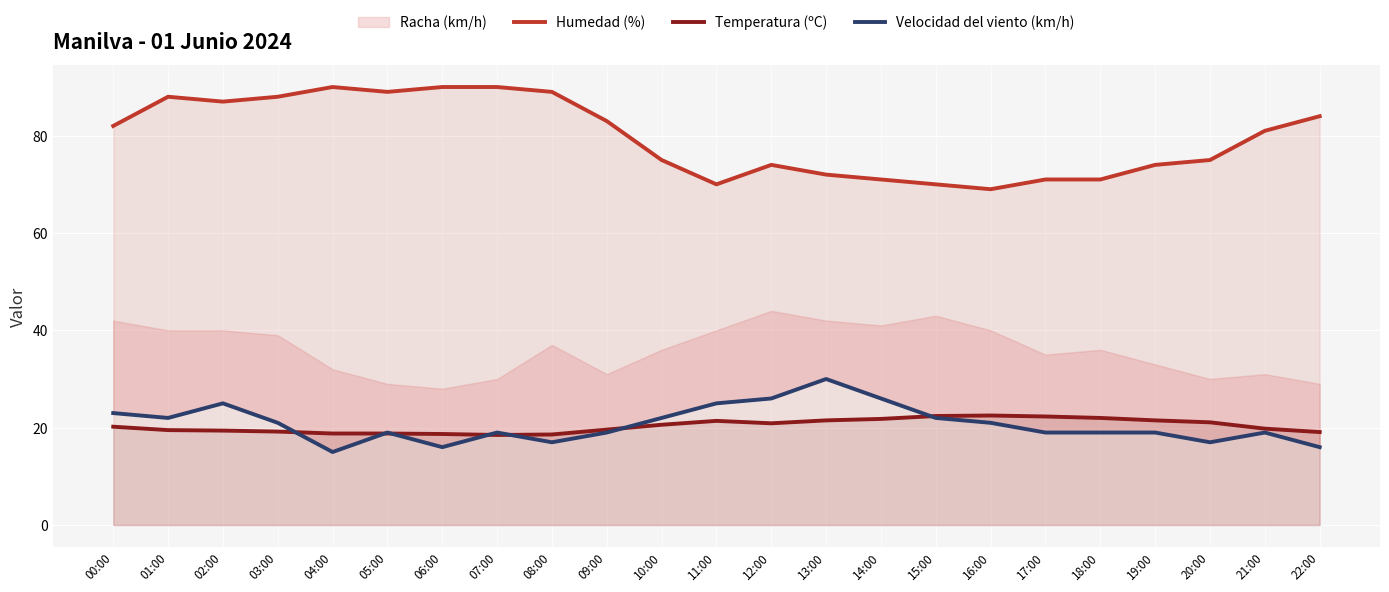

What is the label of the 14th point from the left?

13:00